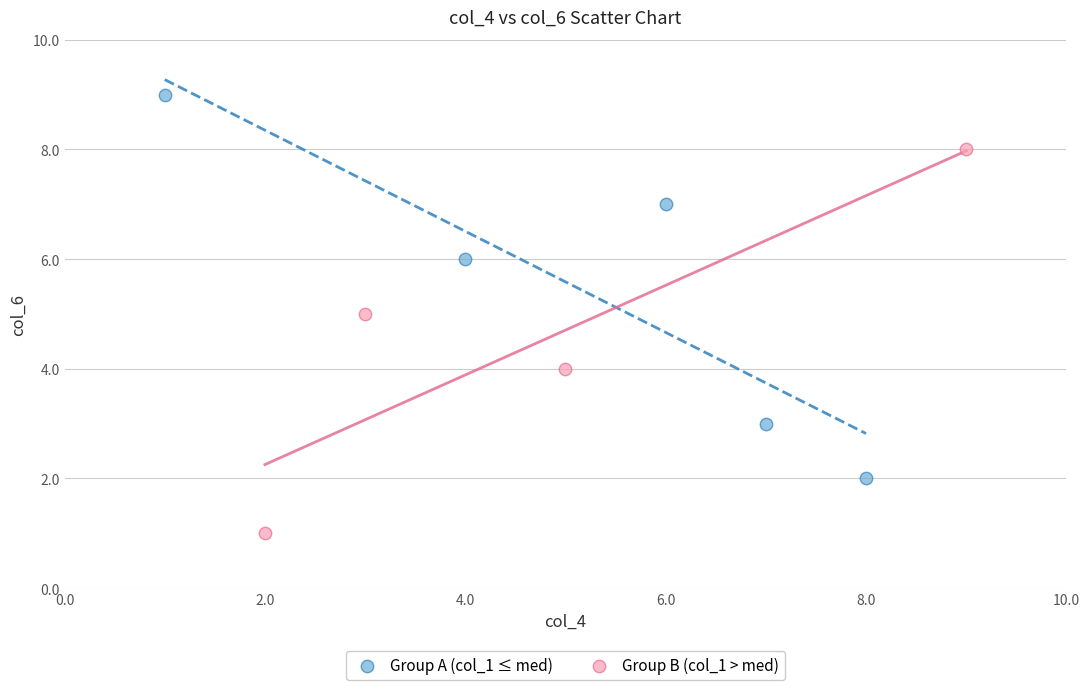

Which series reaches the maximum Y coordinate?

Group A (col_1 ≤ med)